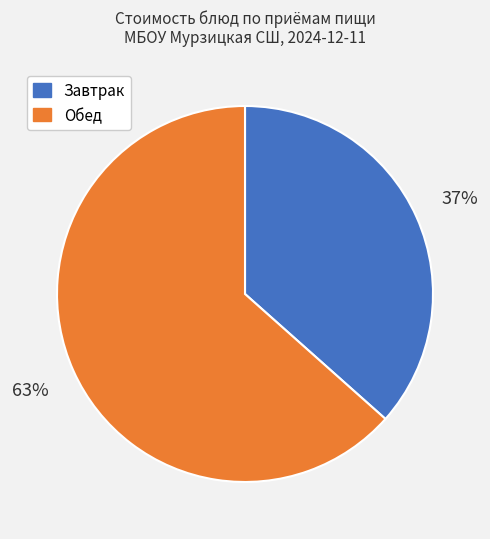

The Завтрак slice represents 37% of the pie. True or false?

True